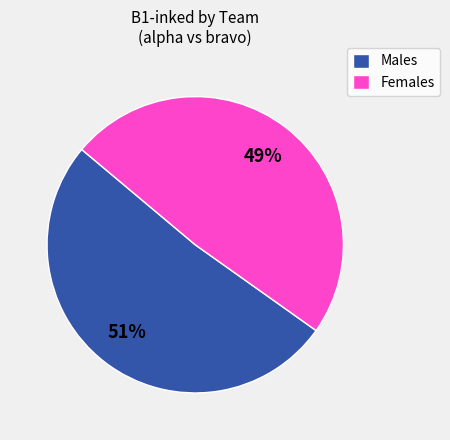

True or false: Males accounts for 59% of the total.

False